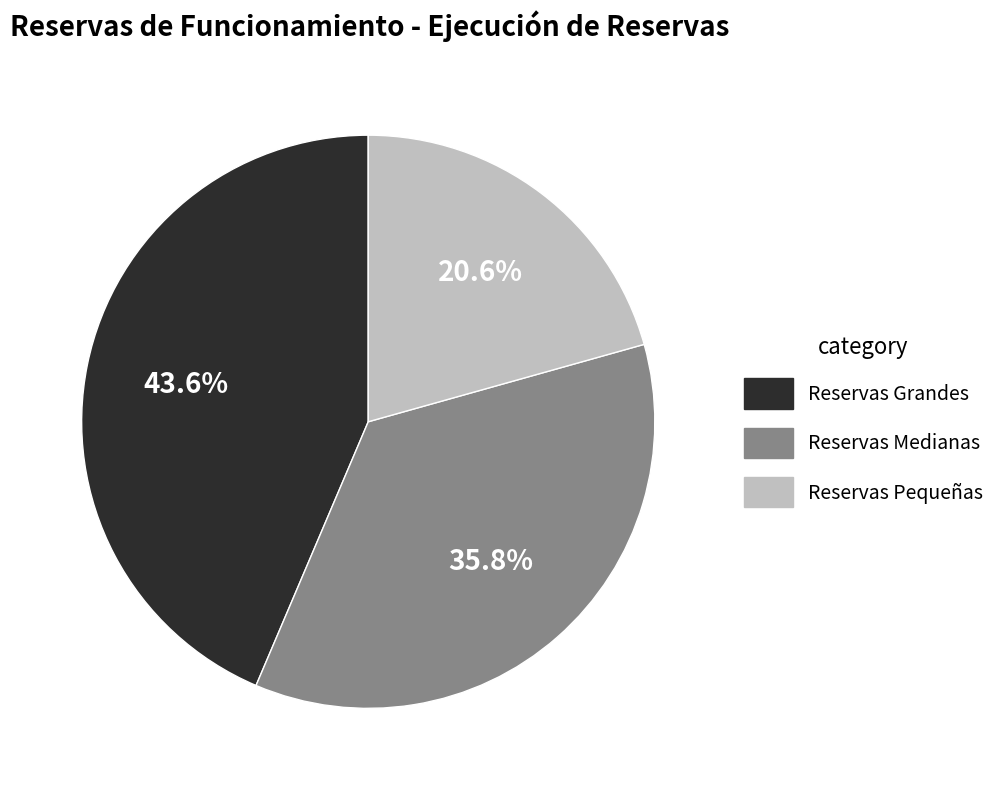

How many slices are in this pie chart?

3